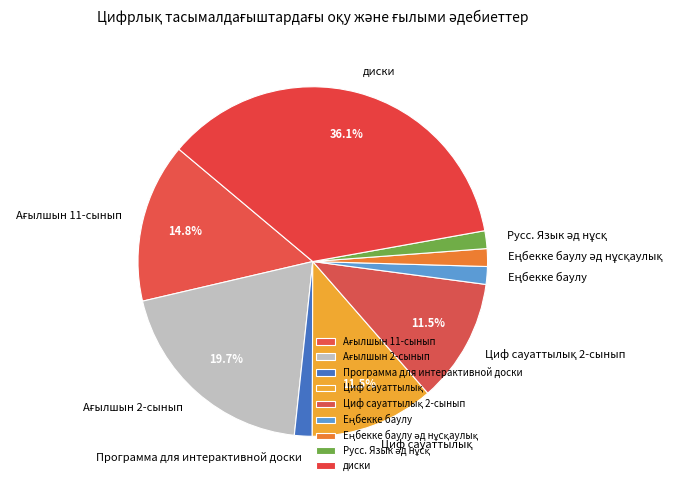

What is the largest slice in the pie chart?

диски